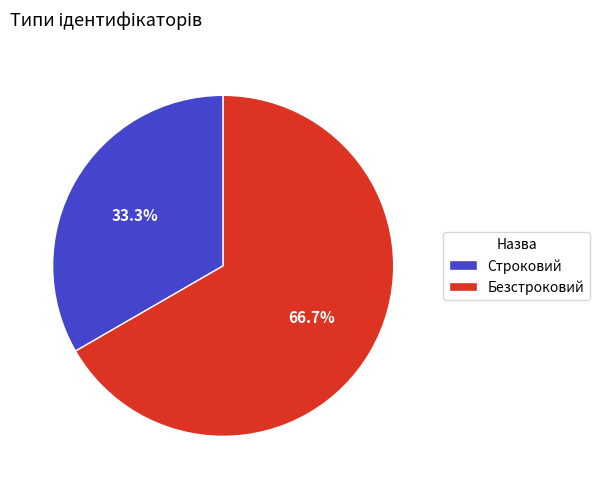

What is the smallest slice in the pie chart?

Строковий